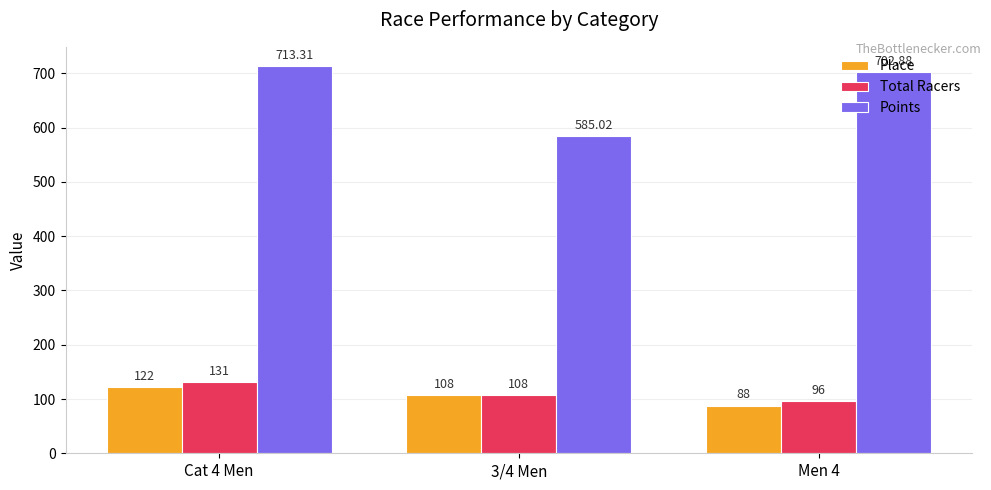

Reading left to right, list all the values displayed in this chart.

Place: 122.0	108.0	88.0
Total Racers: 131.0	108.0	96.0
Points: 713.3	585.0	702.9